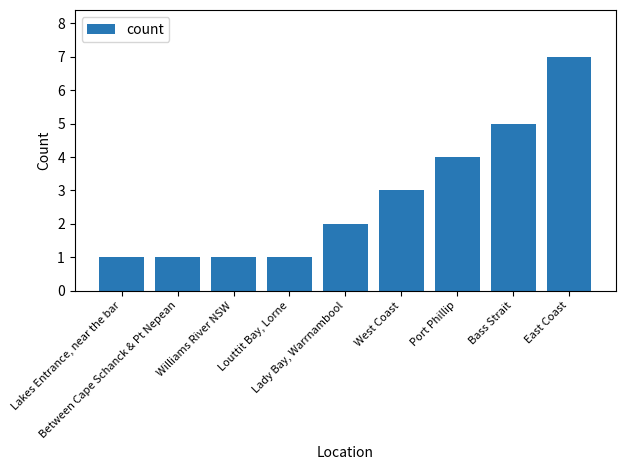

What is the greatest value displayed?

7